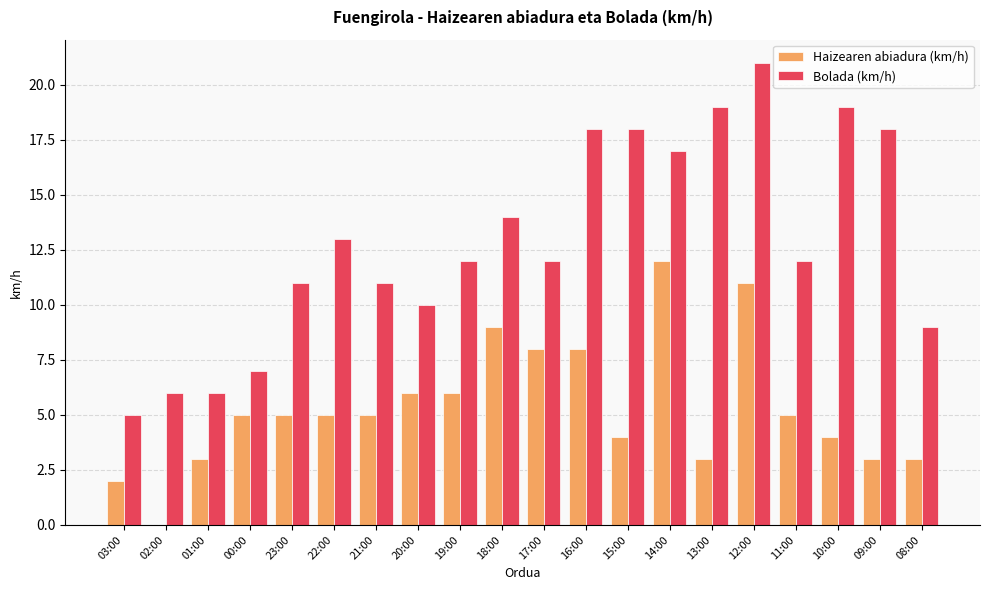

What is the sum of all Haizearen abiadura (km/h) values?

107